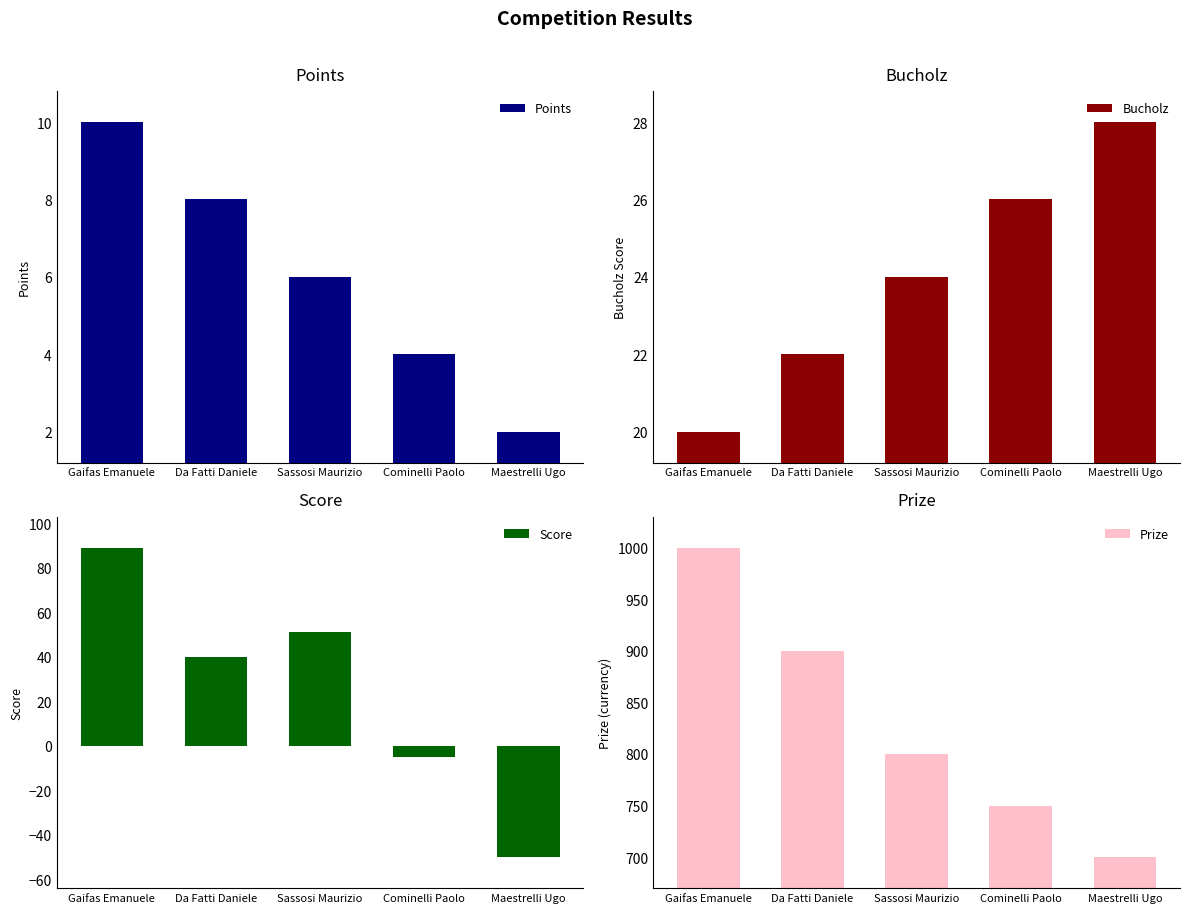

Reading left to right, what are all the values shown in this chart?

Points: Gaifas Emanuele=10	Da Fatti Daniele=8	Sassosi Maurizio=6	Cominelli Paolo=4	Maestrelli Ugo=2
Bucholz: Gaifas Emanuele=20	Da Fatti Daniele=22	Sassosi Maurizio=24	Cominelli Paolo=26	Maestrelli Ugo=28
Score: Gaifas Emanuele=89	Da Fatti Daniele=40	Sassosi Maurizio=51	Cominelli Paolo=-5	Maestrelli Ugo=-50
Prize: Gaifas Emanuele=1000	Da Fatti Daniele=900	Sassosi Maurizio=800	Cominelli Paolo=750	Maestrelli Ugo=700